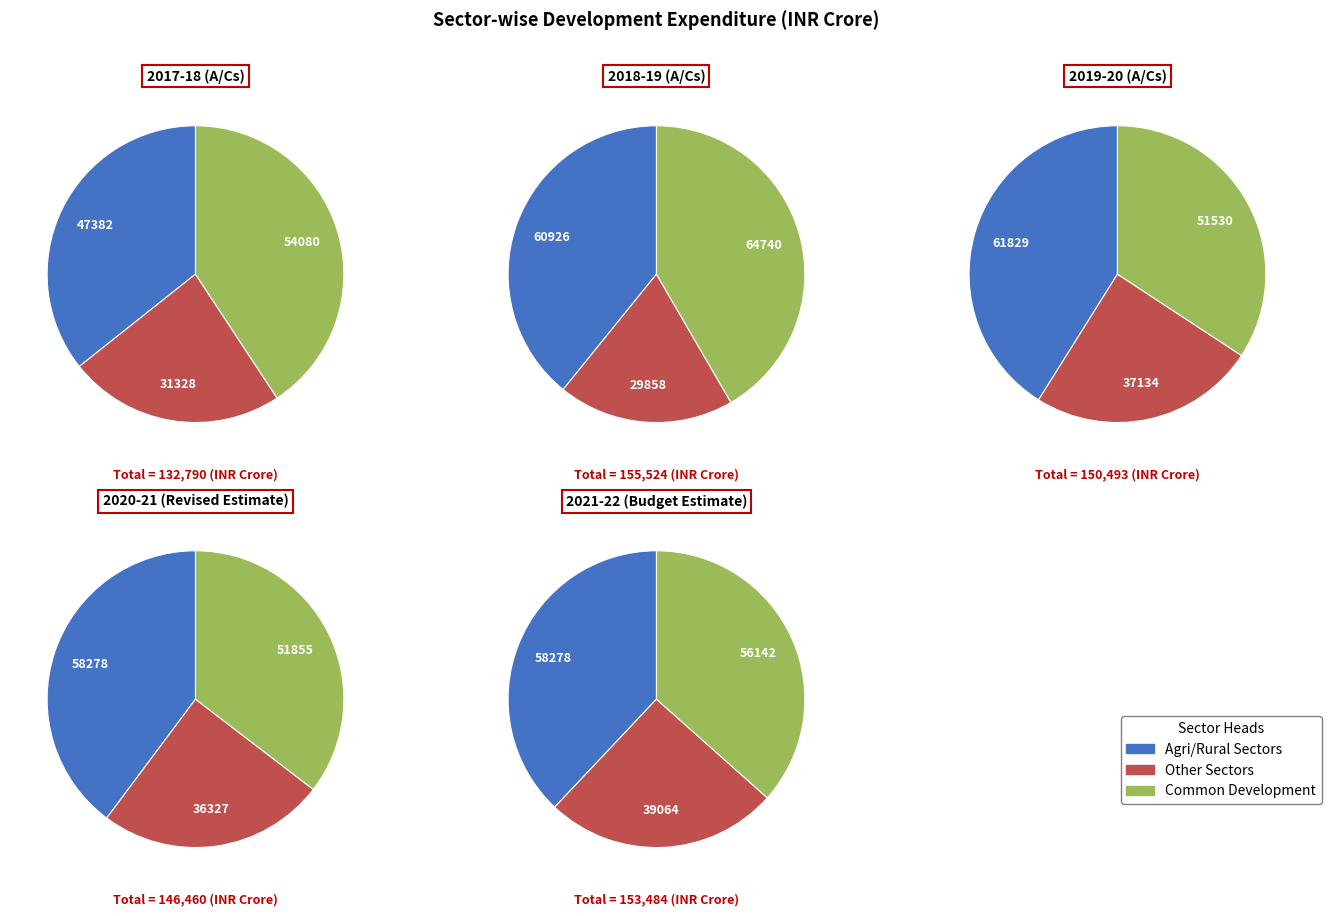

Is Common Development the majority of the pie?

No